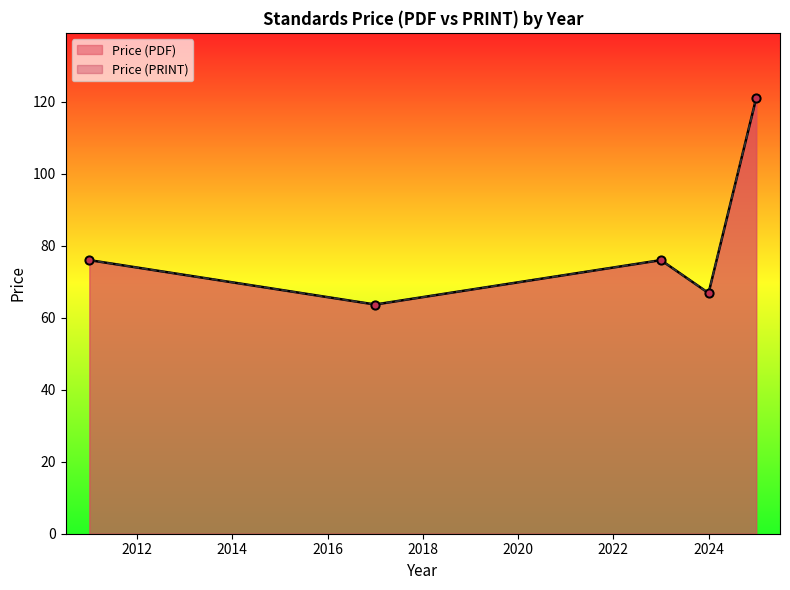

Is the value of Price (PDF) at 2025 greater than the value of Price (PRINT) at 2017?

Yes